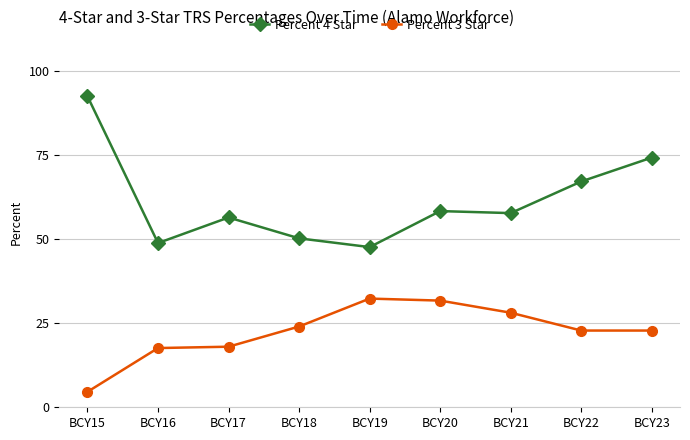

Is the value of Percent 3 Star at BCY20 greater than the value of Percent 4 Star at BCY18?

No